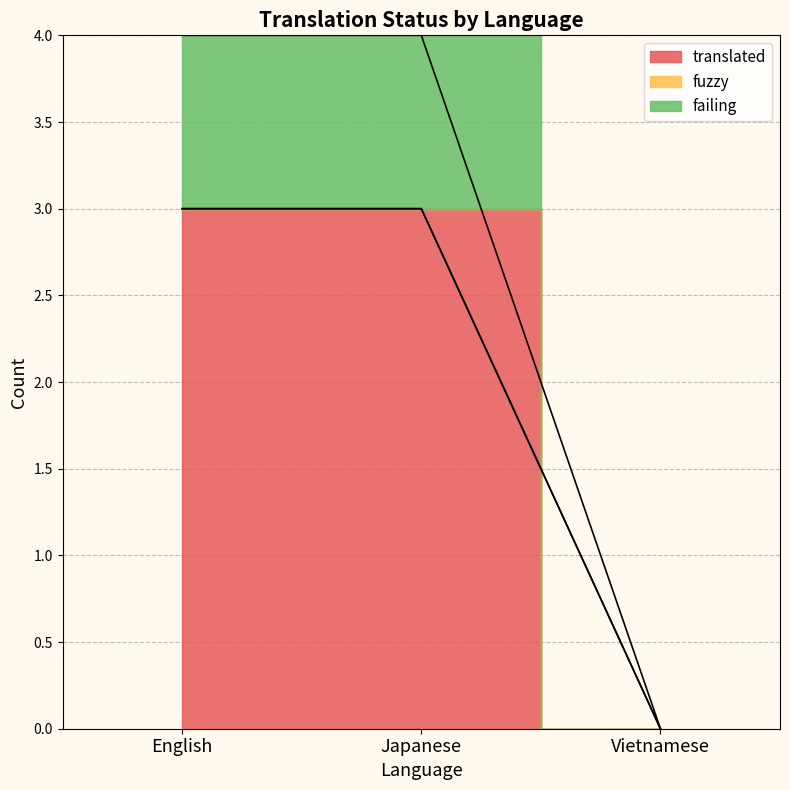

Is it true that translated equals 2 at English?

False